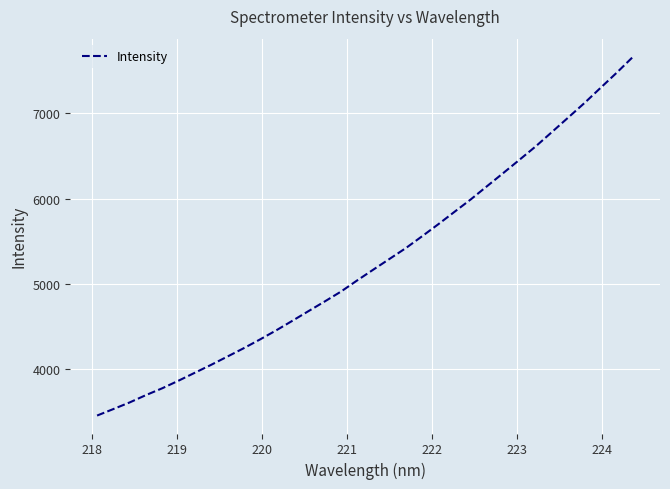

What is the difference between the maximum and minimum values?

4200.3